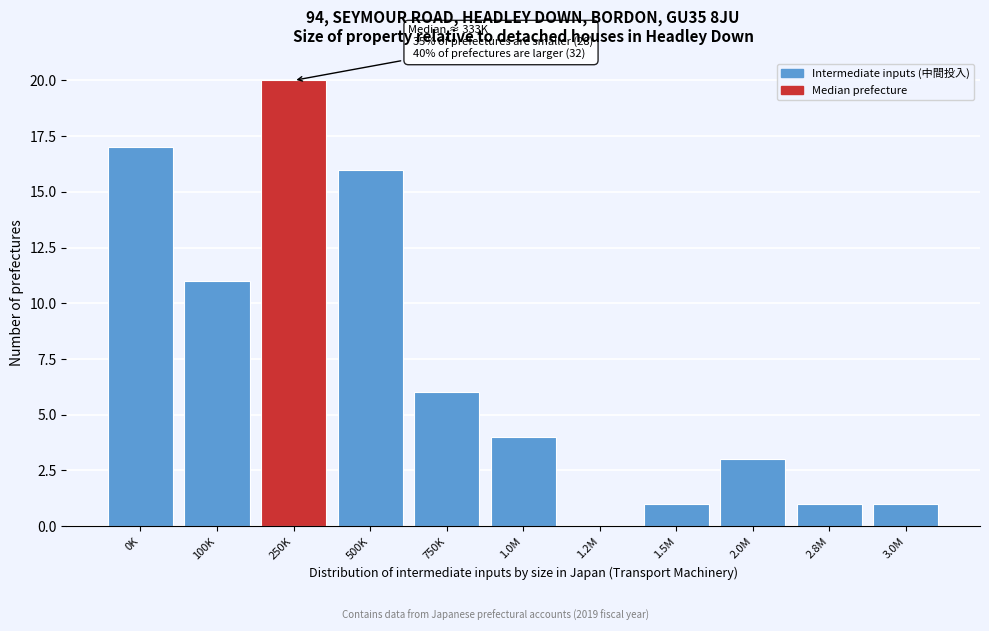

Approximately how many times larger is the value at 1.0M compared to 2.0M?

1.3